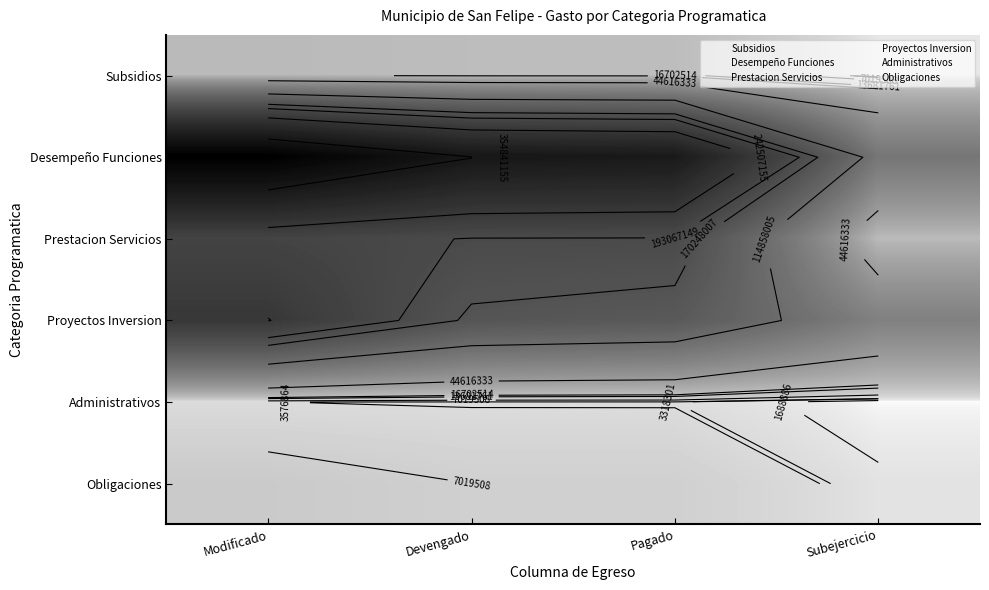

How many data points in Prestacion Servicios are less than 191583105?

2